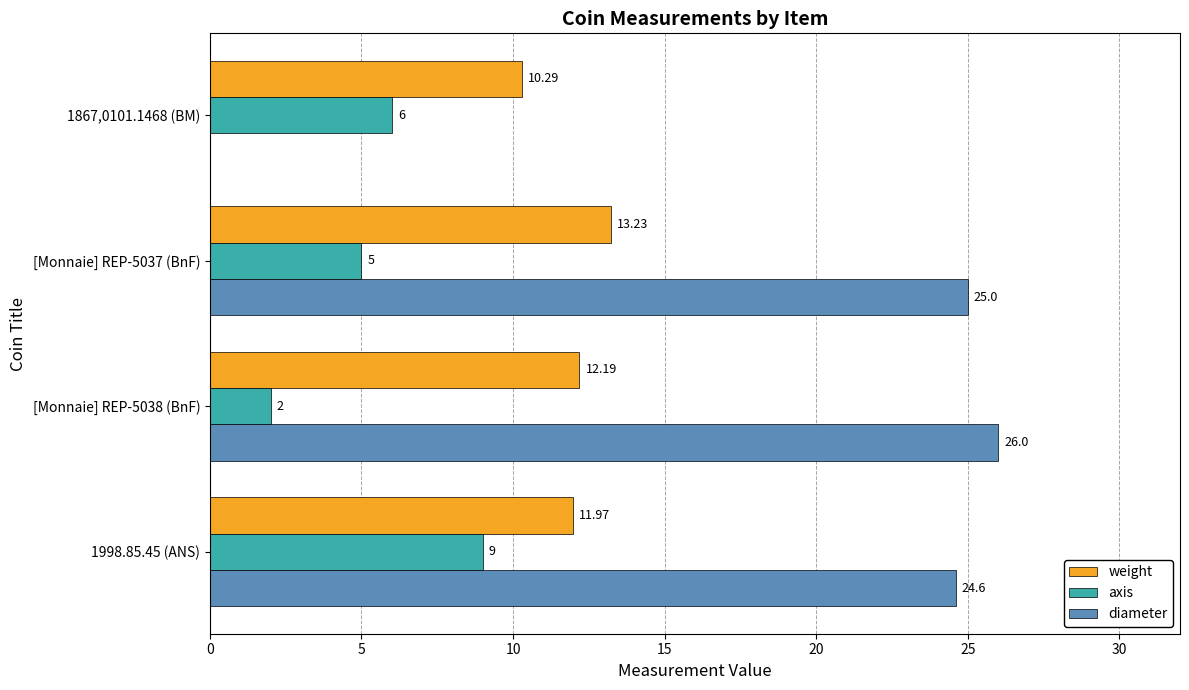

What is the average value of the weight series?

11.9